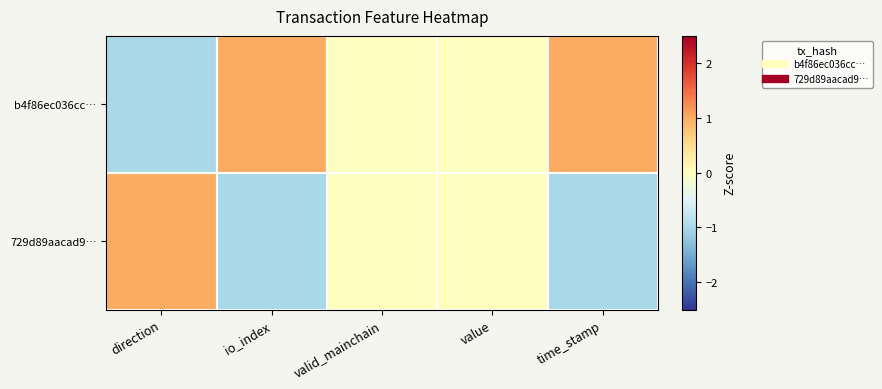

Between direction and io_index, which series saw the biggest shift?

b4f86ec036cc…